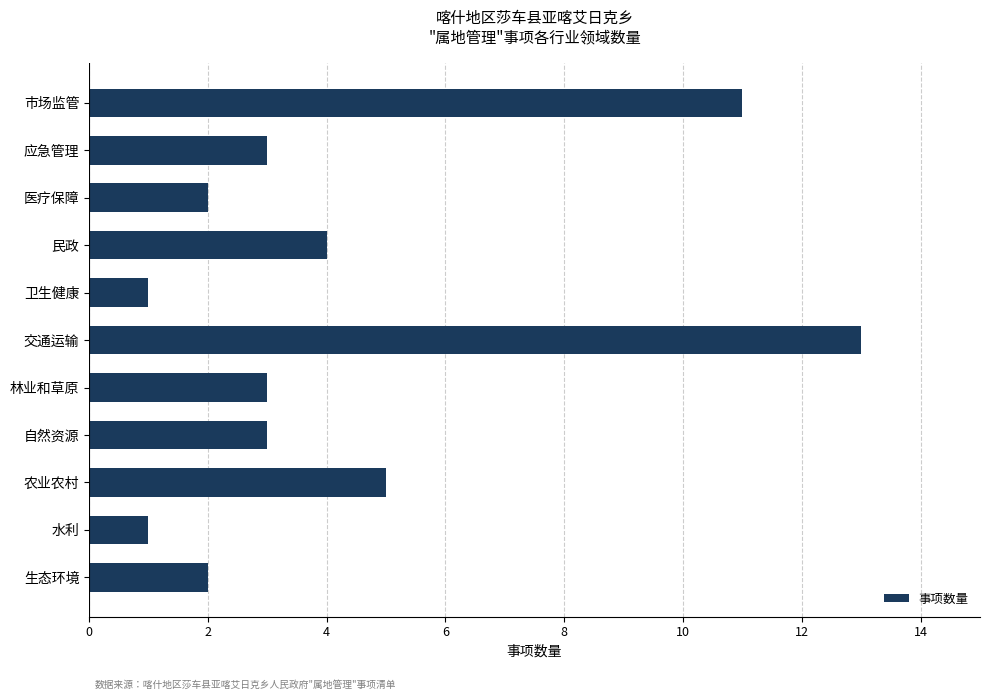

What is the change in value from 医疗保障 to 交通运输?

+11